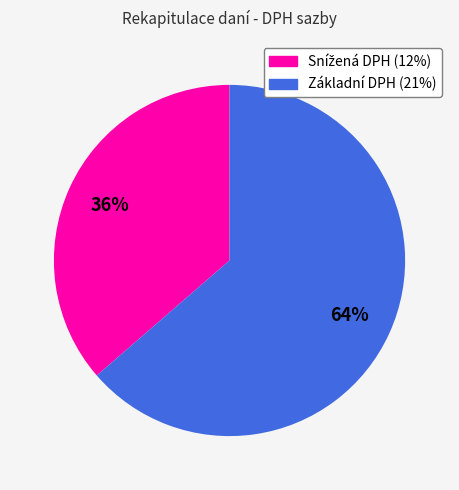

To the nearest percent, what is the average slice percentage?

50%